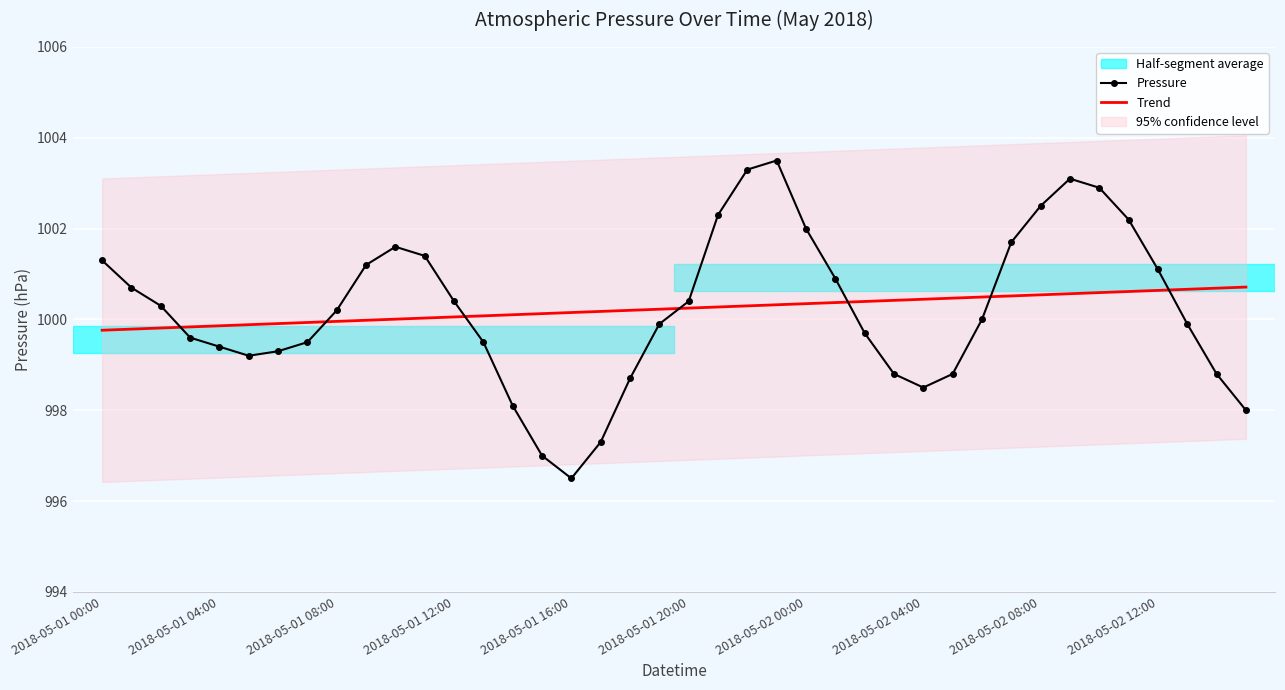

At which category does the chart reach its peak across all series?

23